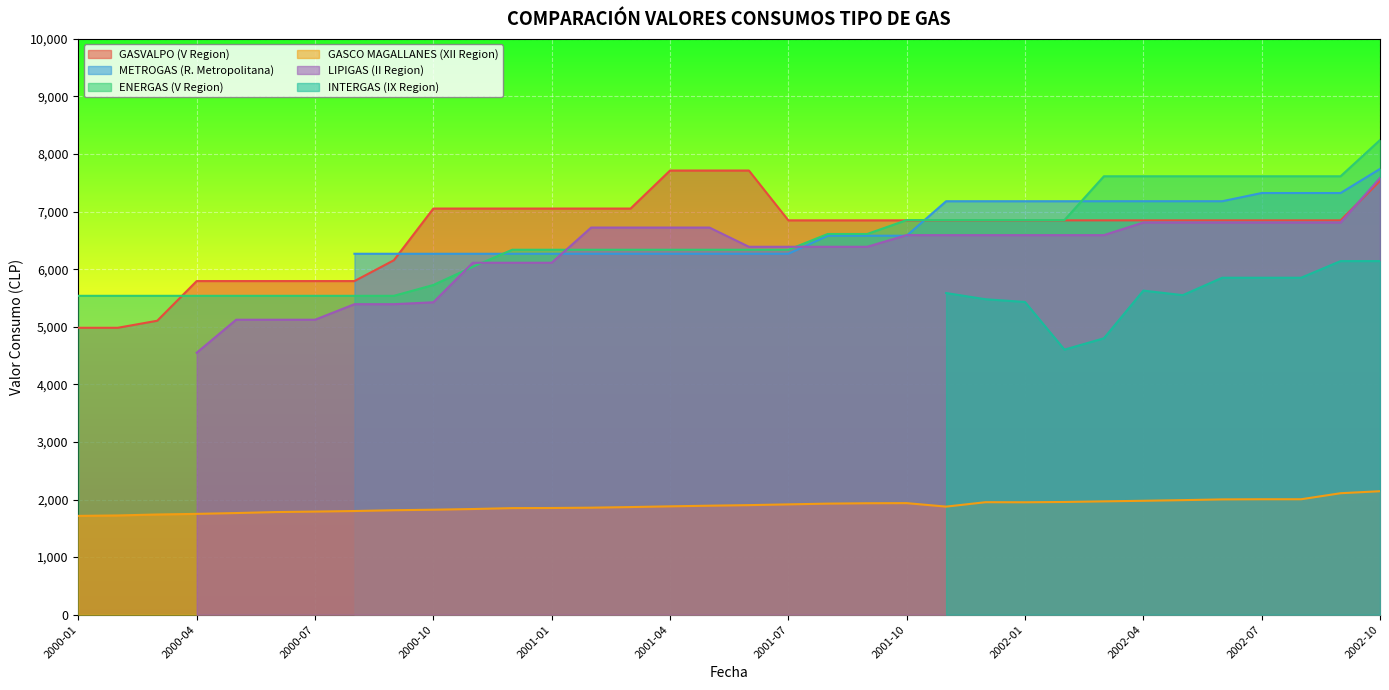

True or false: GASVALPO (V Region) and GASCO MAGALLANES (XII Region) cross at least once.

False